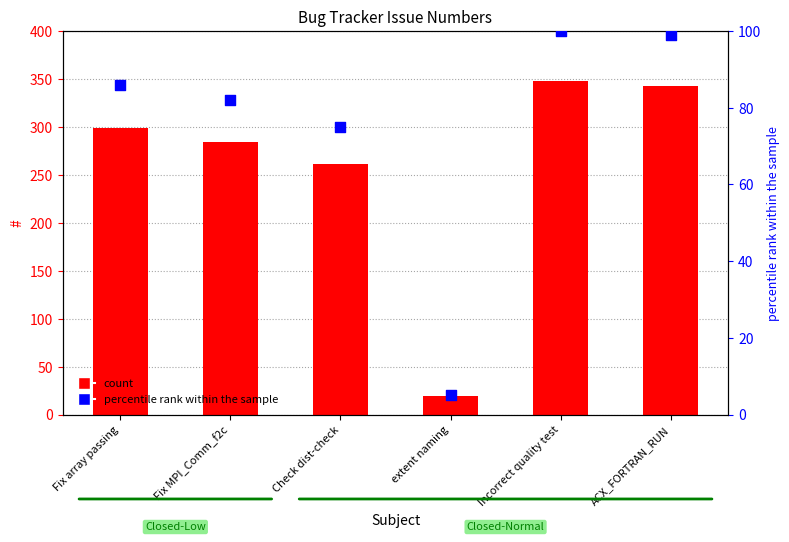

Is the value of percentile rank within the sample at Fix MPI_Comm_f2c greater than the value of # at Check dist-check?

No